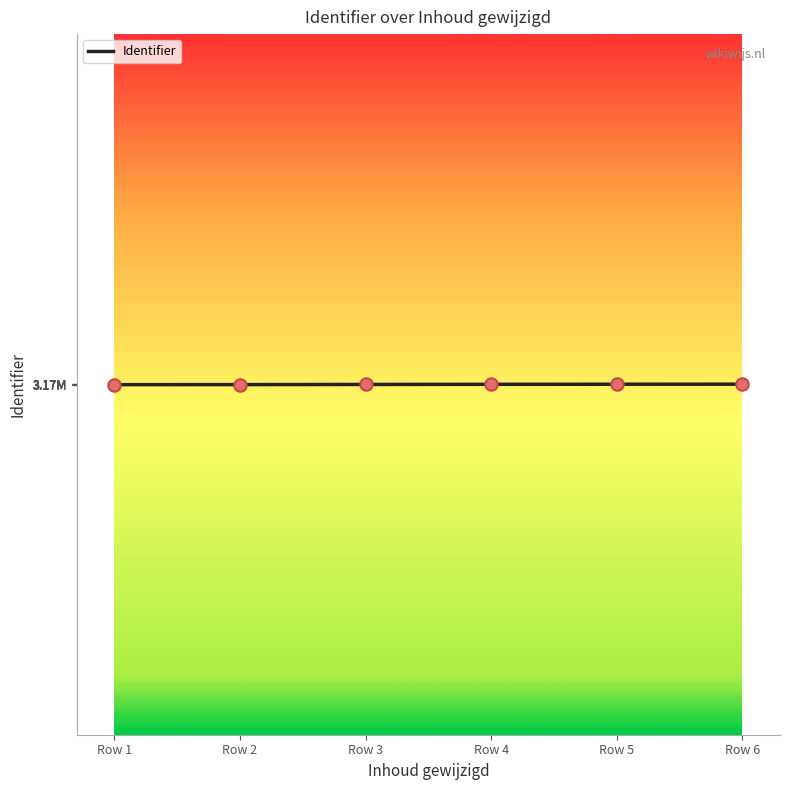

What is the change in value from Row 2 to Row 6?

+6